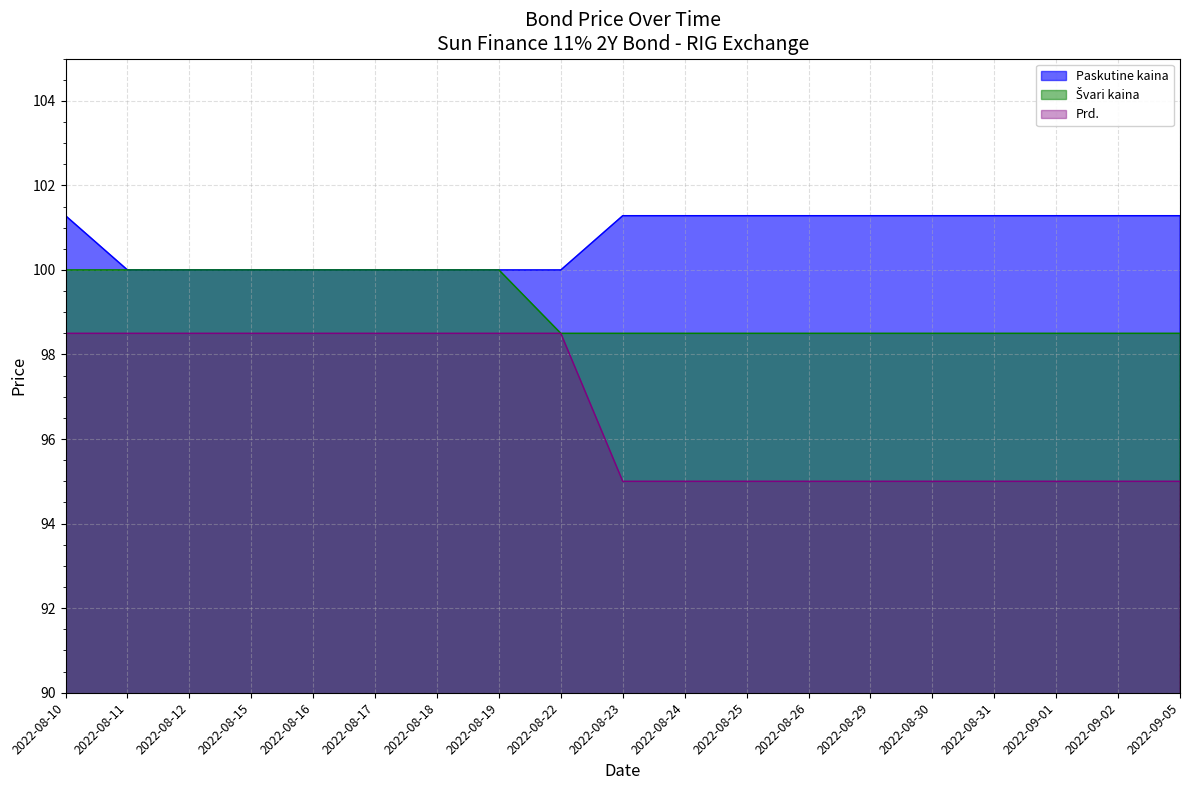

Which label corresponds to the smallest value in the chart?

2022-08-23